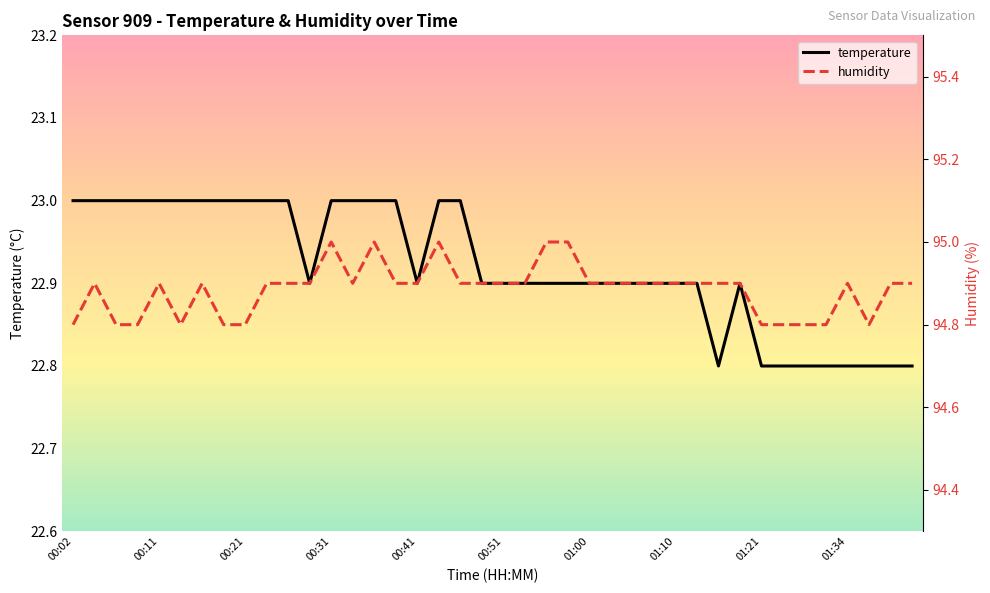

True or false: temperature and humidity intersect in this chart.

False